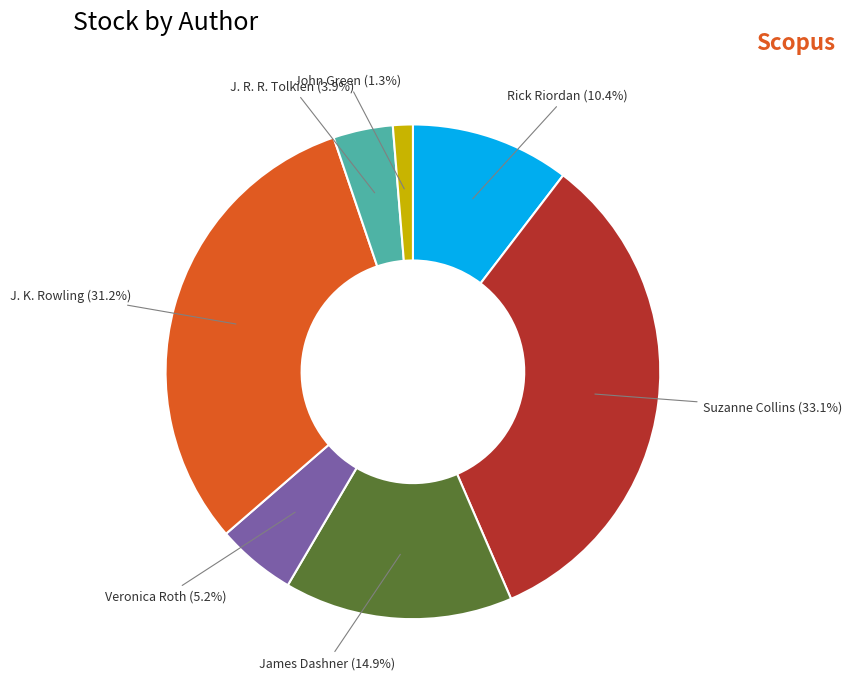

How many segments does this pie chart have?

7